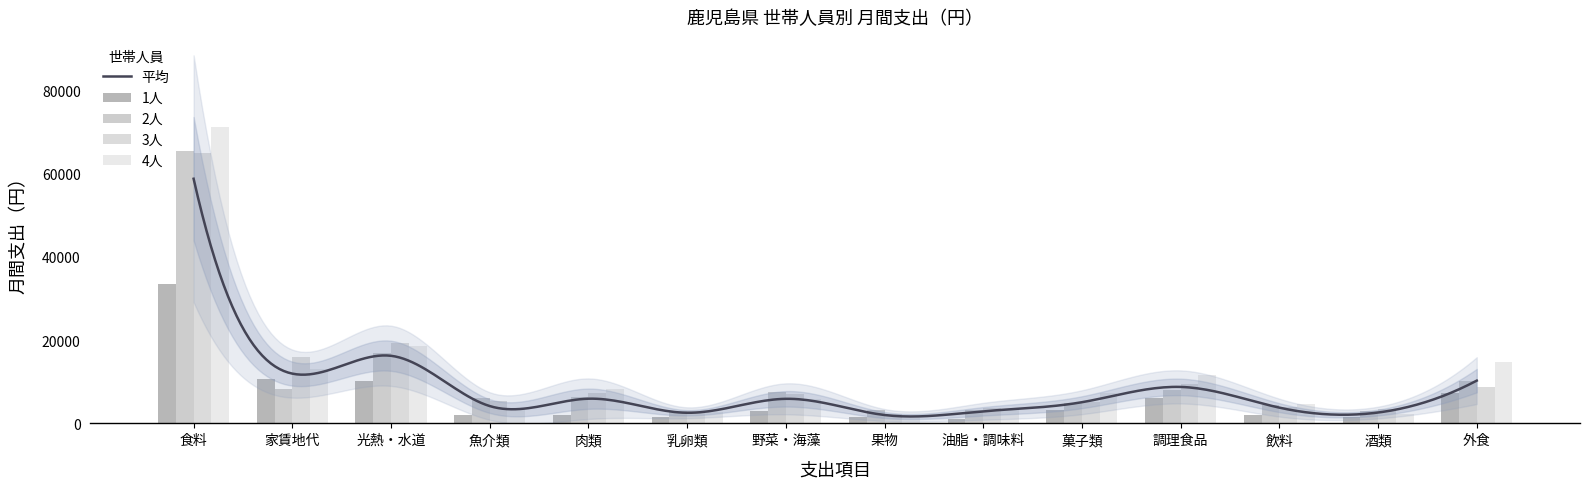

Is it true that 4人 equals 11539 at 調理食品?

True